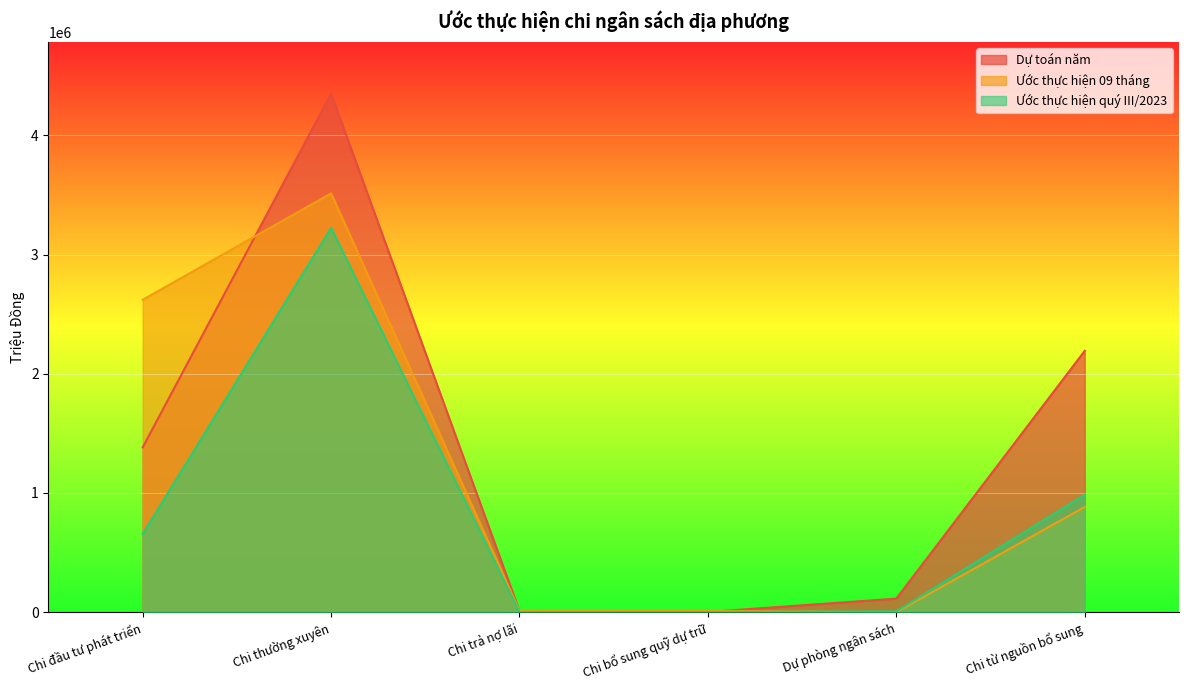

What are all the series names shown in the legend?

Dự toán năm, Ước thực hiện 09 tháng, Ước thực hiện quý III/2023